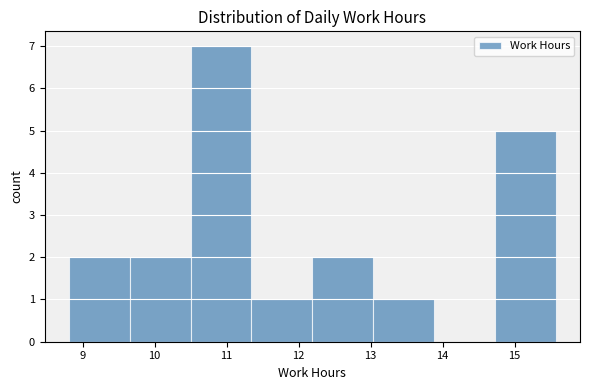

Reading left to right, transcribe this chart: for each bar, give the range it covers on the x-axis and its height. Neither the bar edges nor the heights are printed on the chart, so give them approximately, as read against the axes.

8.8 to 9.7: 2
9.7 to 10.5: 2
10.5 to 11.3: 7
11.3 to 12.2: 1
12.2 to 13.0: 2
13.0 to 13.9: 1
13.9 to 14.7: 0
14.7 to 15.6: 5